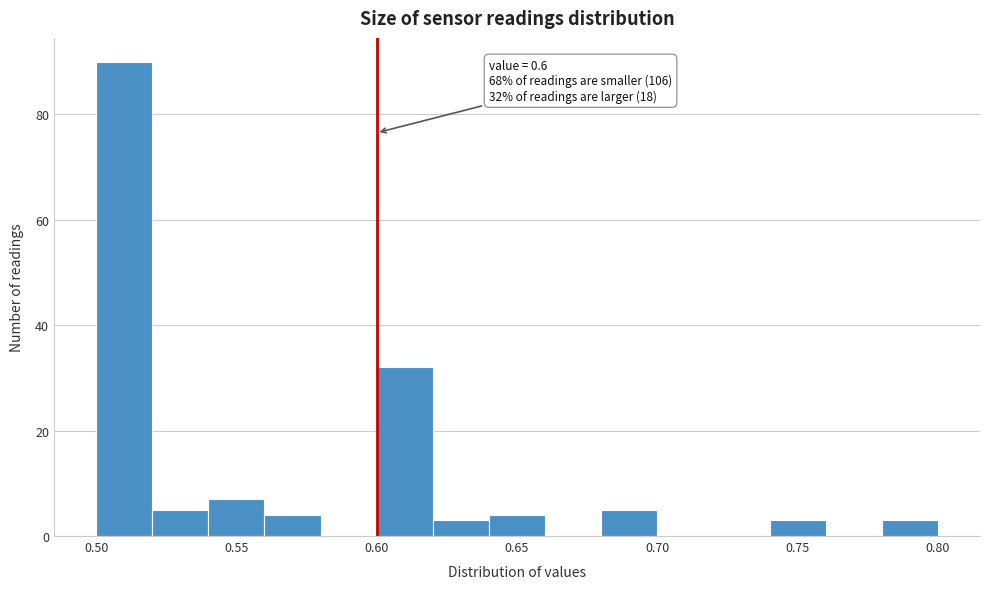

Over which range of the x-axis is the bar tallest?

0.50 to 0.52